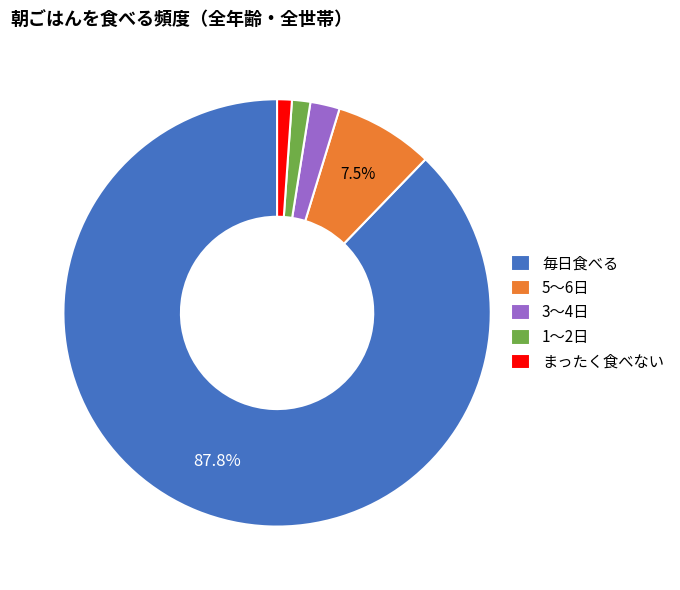

What is the total percentage of 5～6日 and 毎日食べる?

95.3%